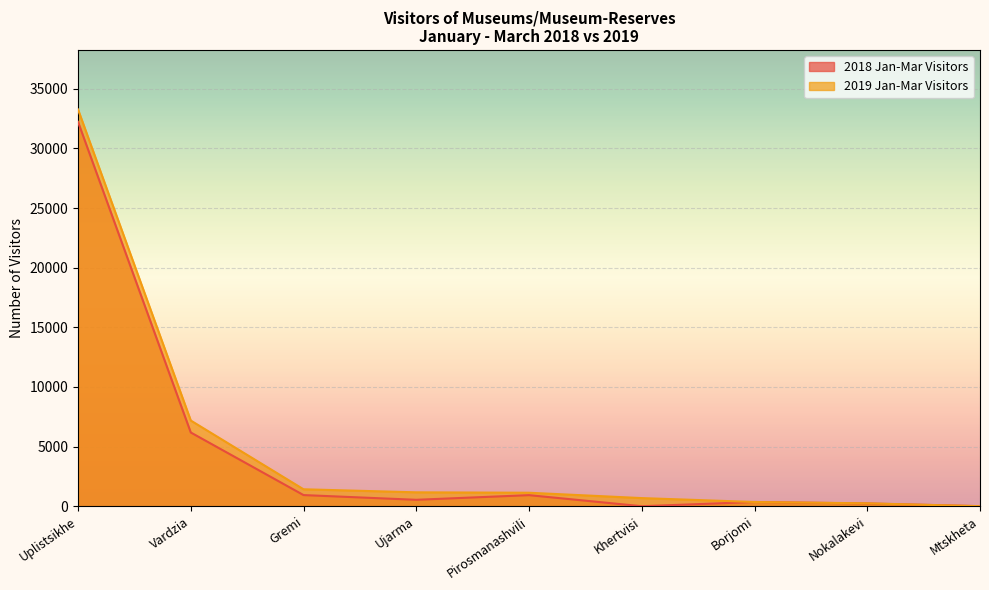

True or false: 2018 Jan-Mar Visitors has a value of 6182 at Vardzia.

True